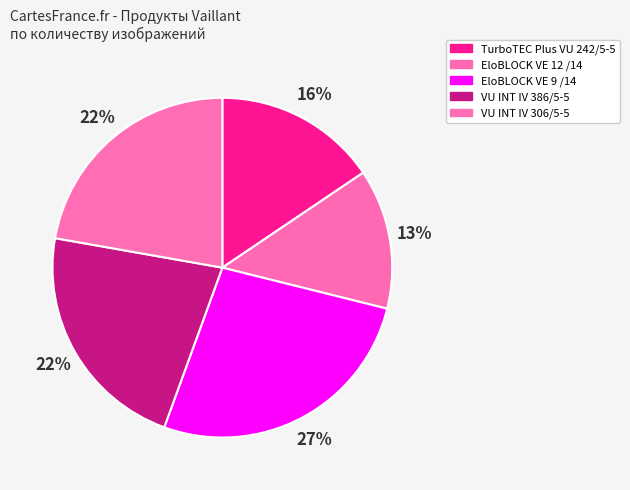

Does EloBLOCK VE 12 /14 account for over 50% of the chart?

No